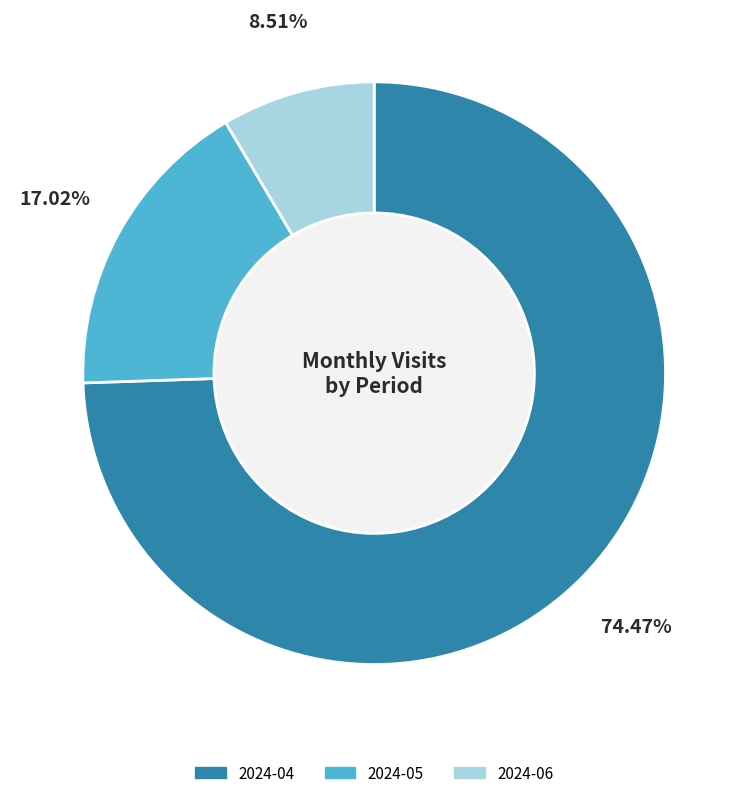

Which slice represents more than half of the pie?

2024-04